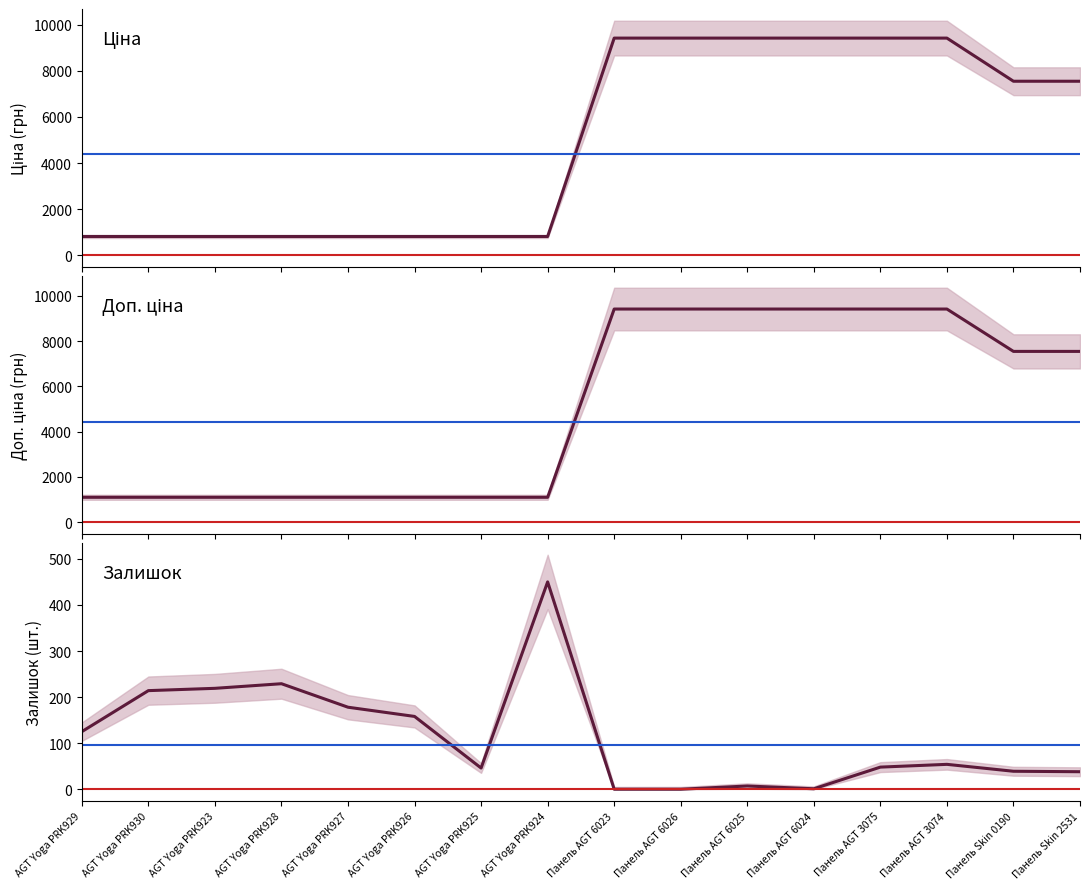

What is the label of the 15th point from the right?

AGT Yoga PRK930